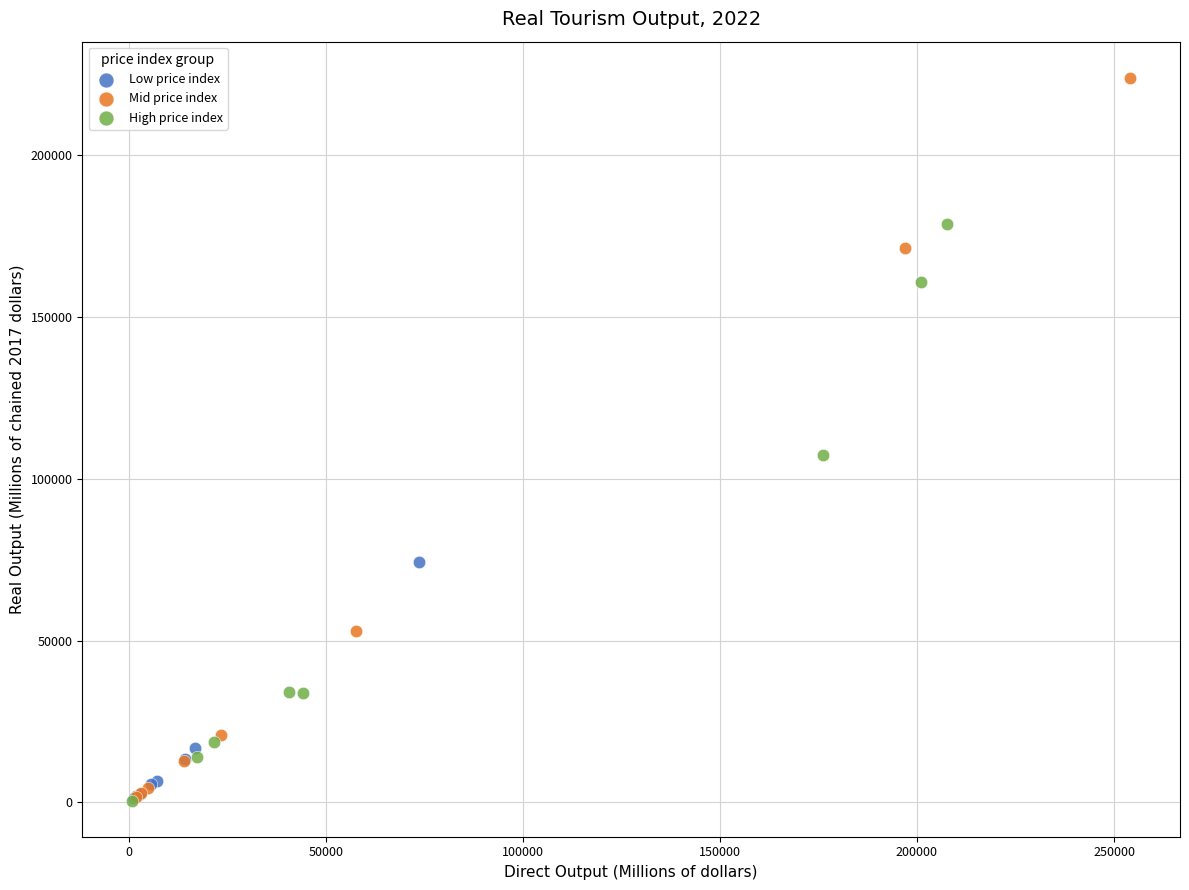

Which series contains the highest Y value?

Mid price index